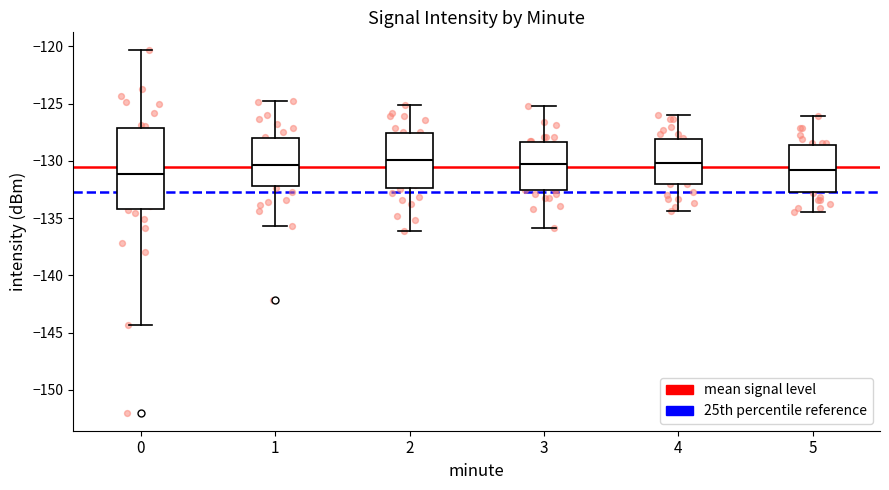

Which box is the tallest, from its lower edge to its upper edge?

0